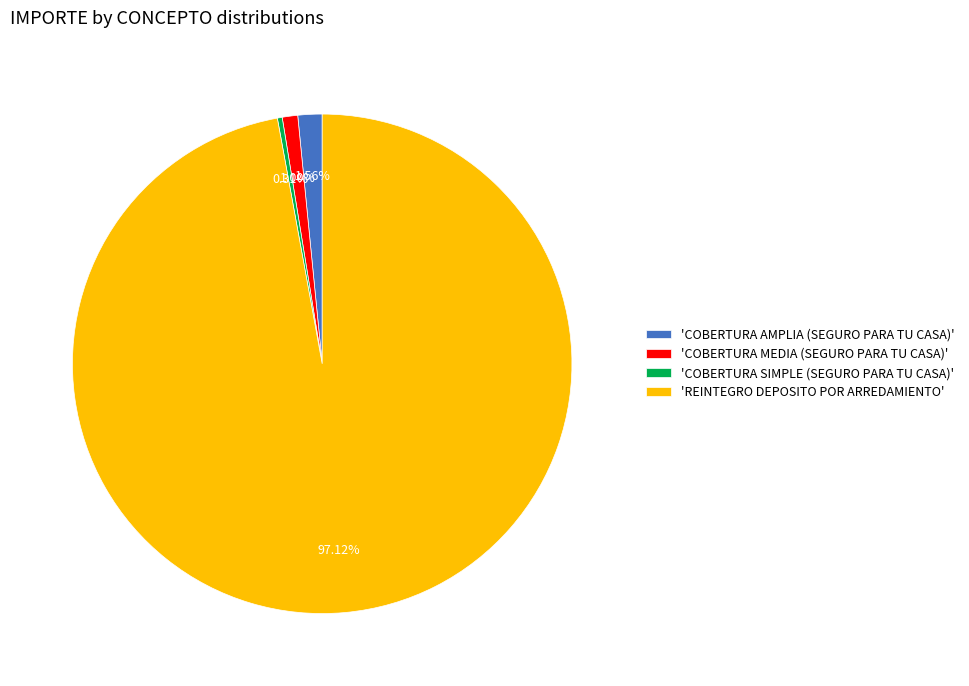

Combined, do 'COBERTURA SIMPLE (SEGURO PARA TU CASA)' and 'COBERTURA AMPLIA (SEGURO PARA TU CASA)' account for over 50%?

No